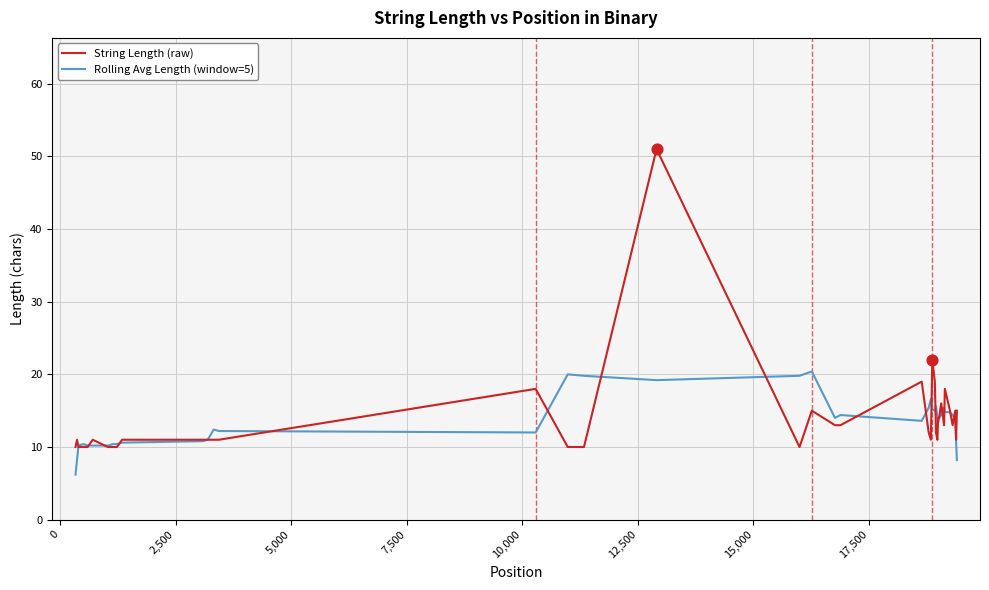

At how many categories does at least one series exceed 41?

1